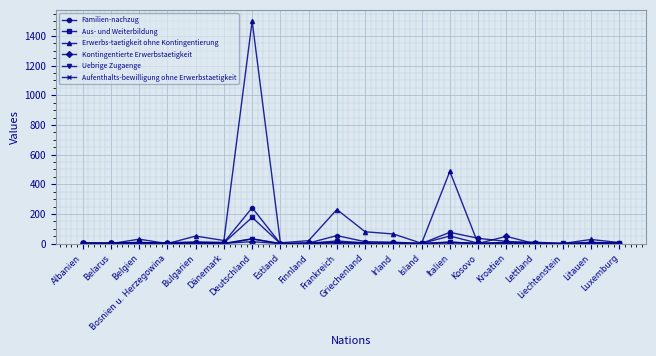

What is the spread (max minus min) of values at Italien?

483